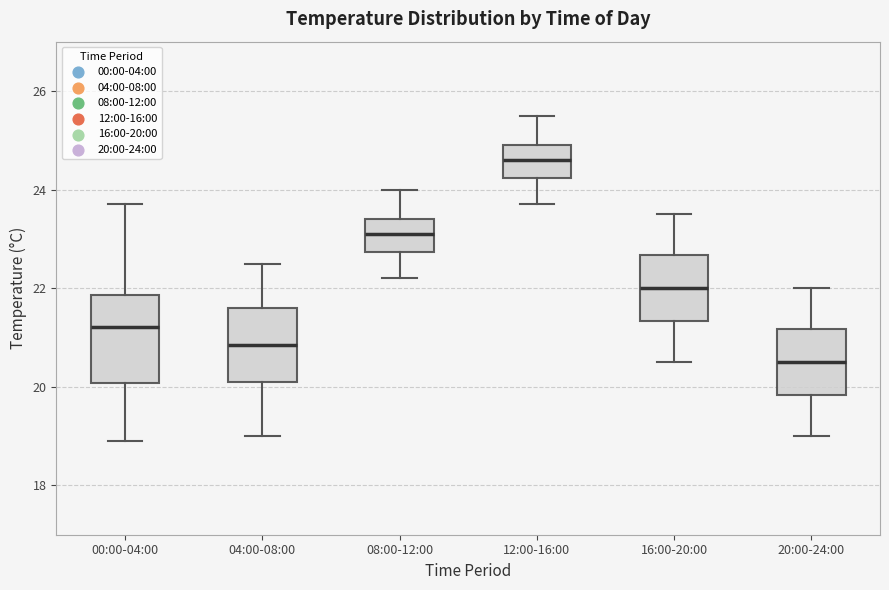

Reading left to right, read every box against the y-axis: the position of its median line, the range the box covers, and the ends of its whiskers. The values are not printed on the chart, so give them approximately, as read against the axis.

00:00-04:00: median 21.2, box 20.0 to 21.8, whiskers 19.0 to 23.8
04:00-08:00: median 20.8, box 20.2 to 21.6, whiskers 19.0 to 22.6
08:00-12:00: median 23.2, box 22.8 to 23.4, whiskers 22.2 to 24.0
12:00-16:00: median 24.6, box 24.2 to 25.0, whiskers 23.8 to 25.6
16:00-20:00: median 22.0, box 21.4 to 22.6, whiskers 20.6 to 23.6
20:00-24:00: median 20.6, box 19.8 to 21.2, whiskers 19.0 to 22.0